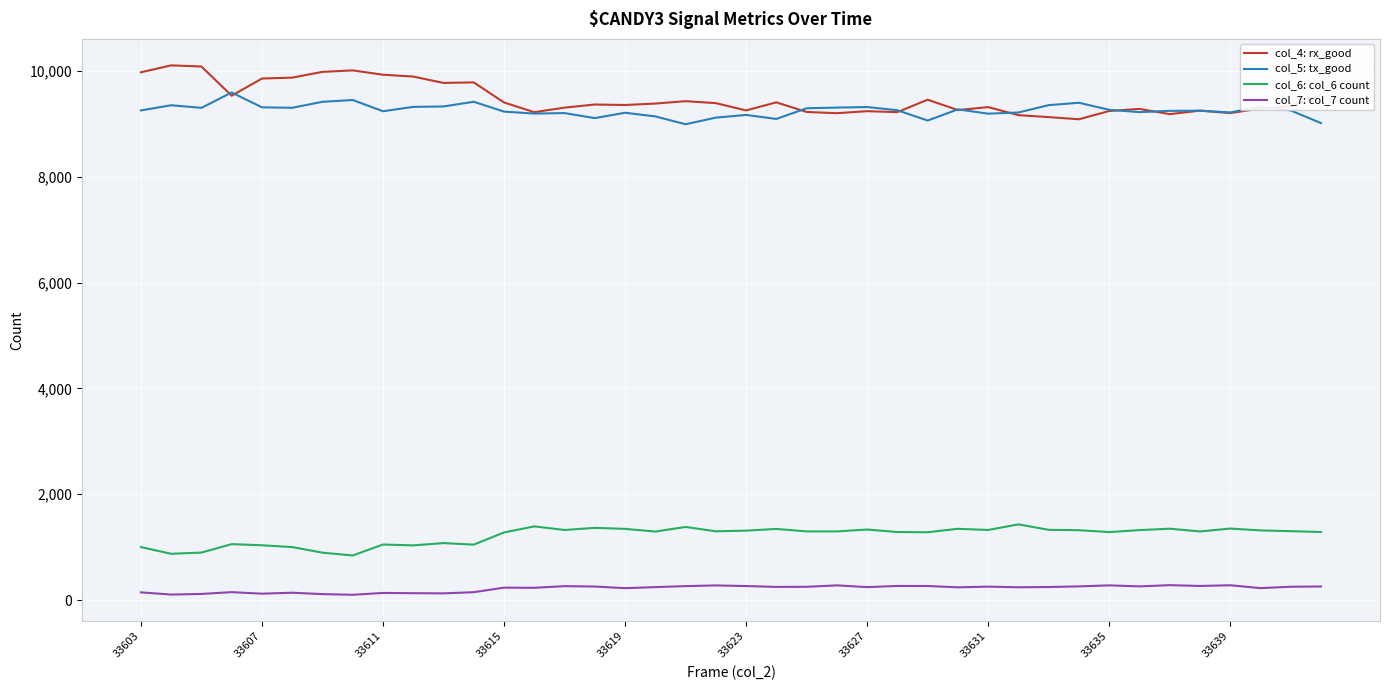

What are all the series names shown in the legend?

col_4: rx_good, col_5: tx_good, col_6: col_6 count, col_7: col_7 count